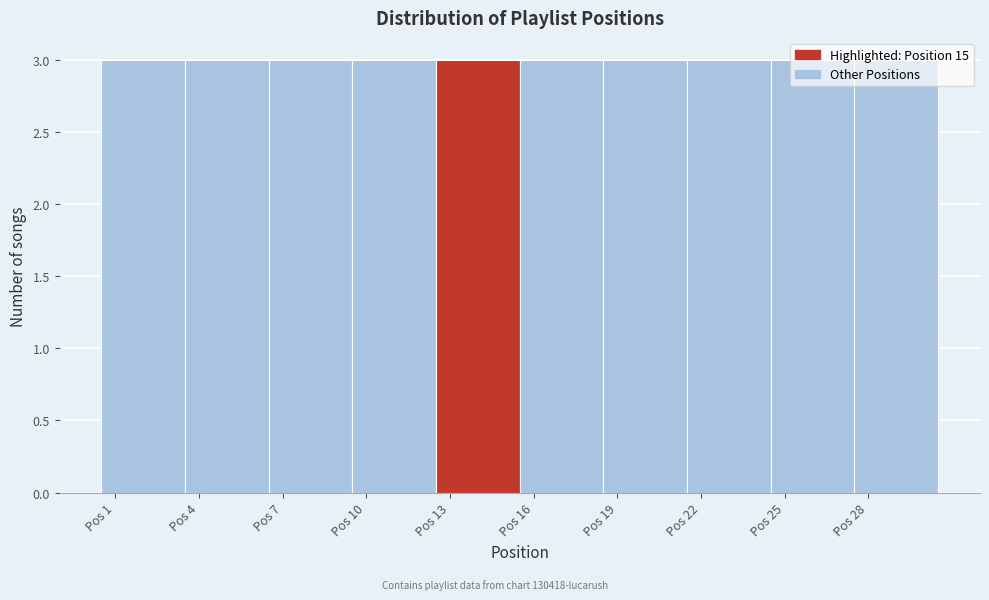

Reading left to right, transcribe this chart: for each bar, give the range it covers on the x-axis and its height. The values are not printed on the chart, so give them approximately, as read against the axis.

0.5 to 3.5: 3
3.5 to 6.5: 3
6.5 to 9.5: 3
9.5 to 12.5: 3
12.5 to 15.5: 3
15.5 to 18.5: 3
18.5 to 21.5: 3
21.5 to 24.5: 3
24.5 to 27.5: 3
27.5 to 30.5: 3